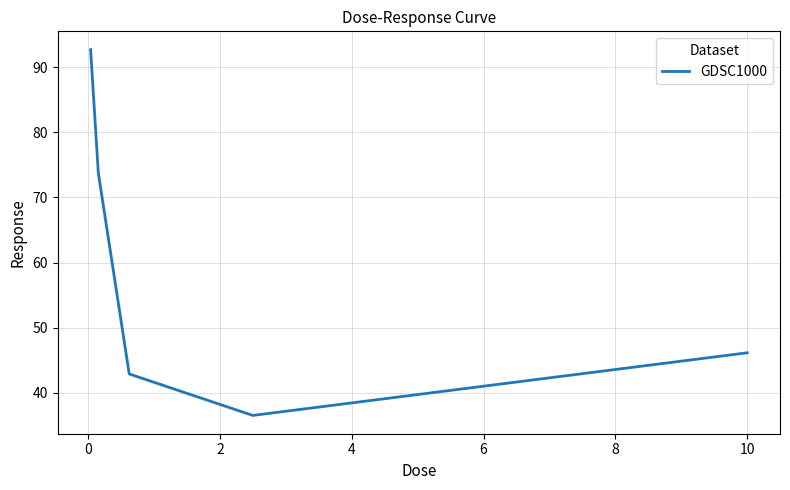

Does the chart display data point markers on the line(s)?

No